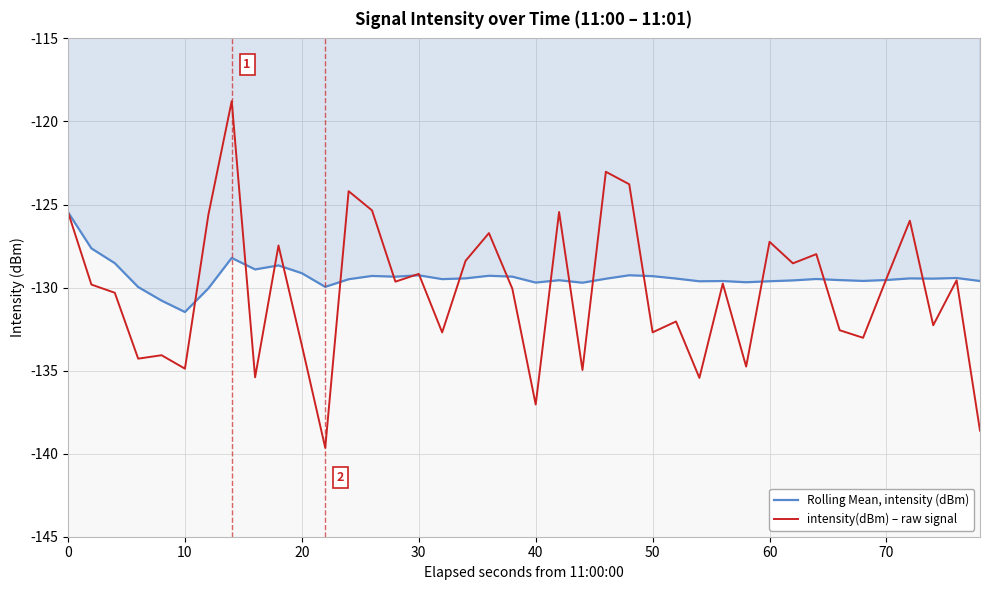

Which series has the widest spread of values?

intensity(dBm) – raw signal